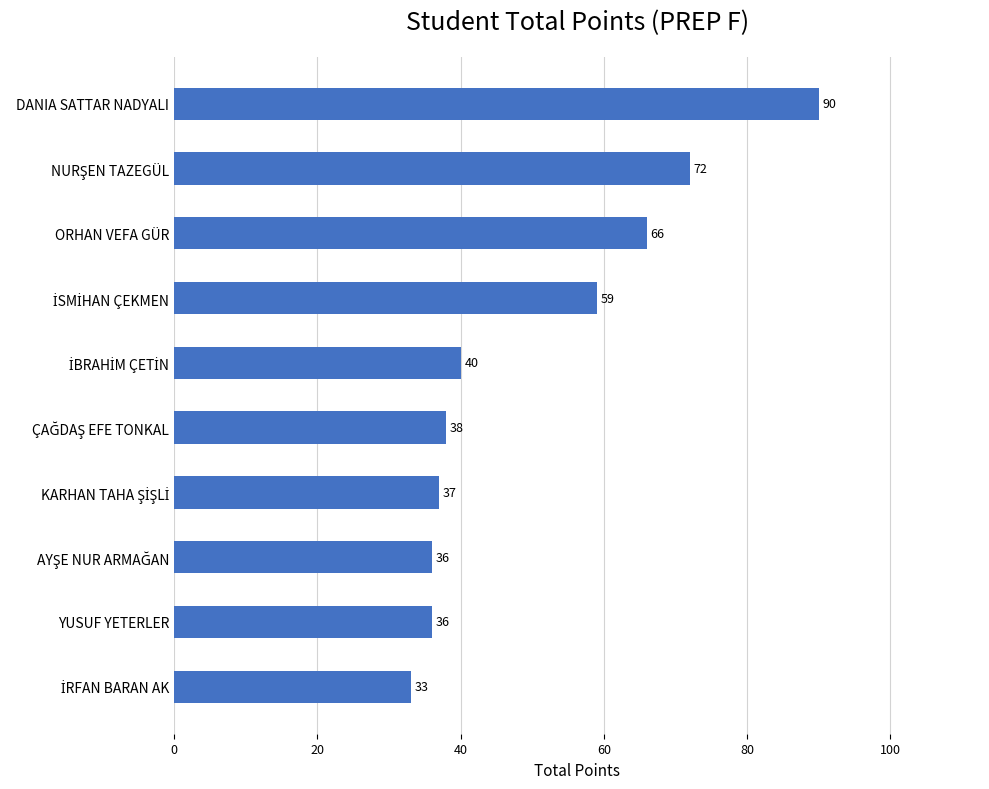

What value does the data have at DANIA SATTAR NADYALI, to the nearest 10?

90